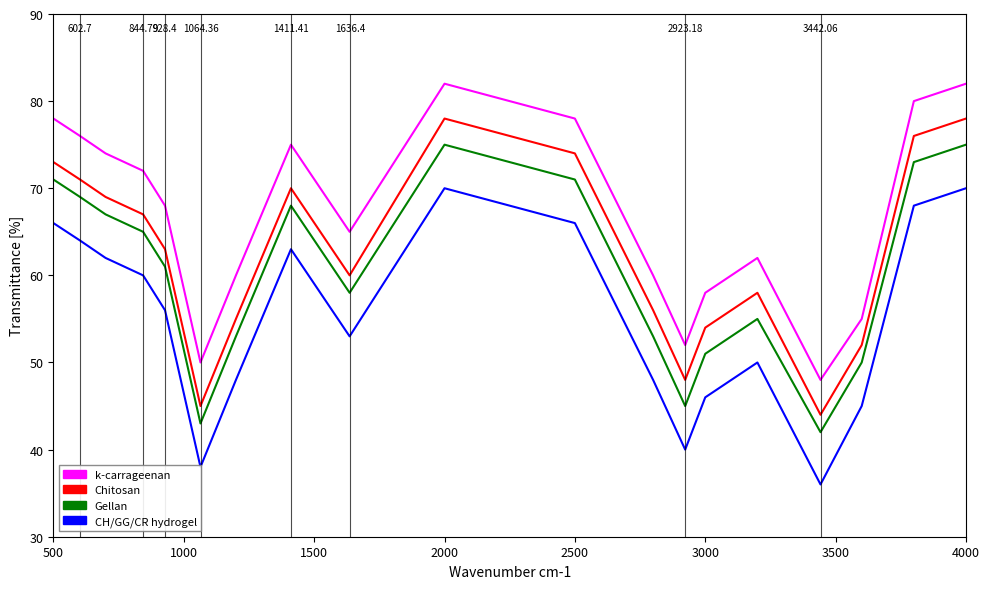

True or false: CH/GG/CR hydrogel and Gellan intersect in this chart.

False